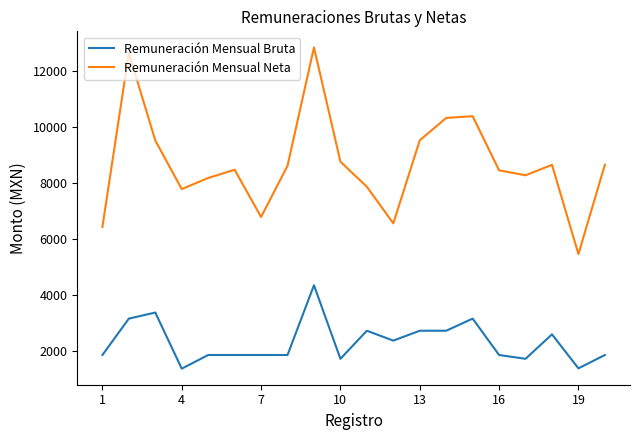

How many interior local peaks does the Remuneración Mensual Neta series have?

5